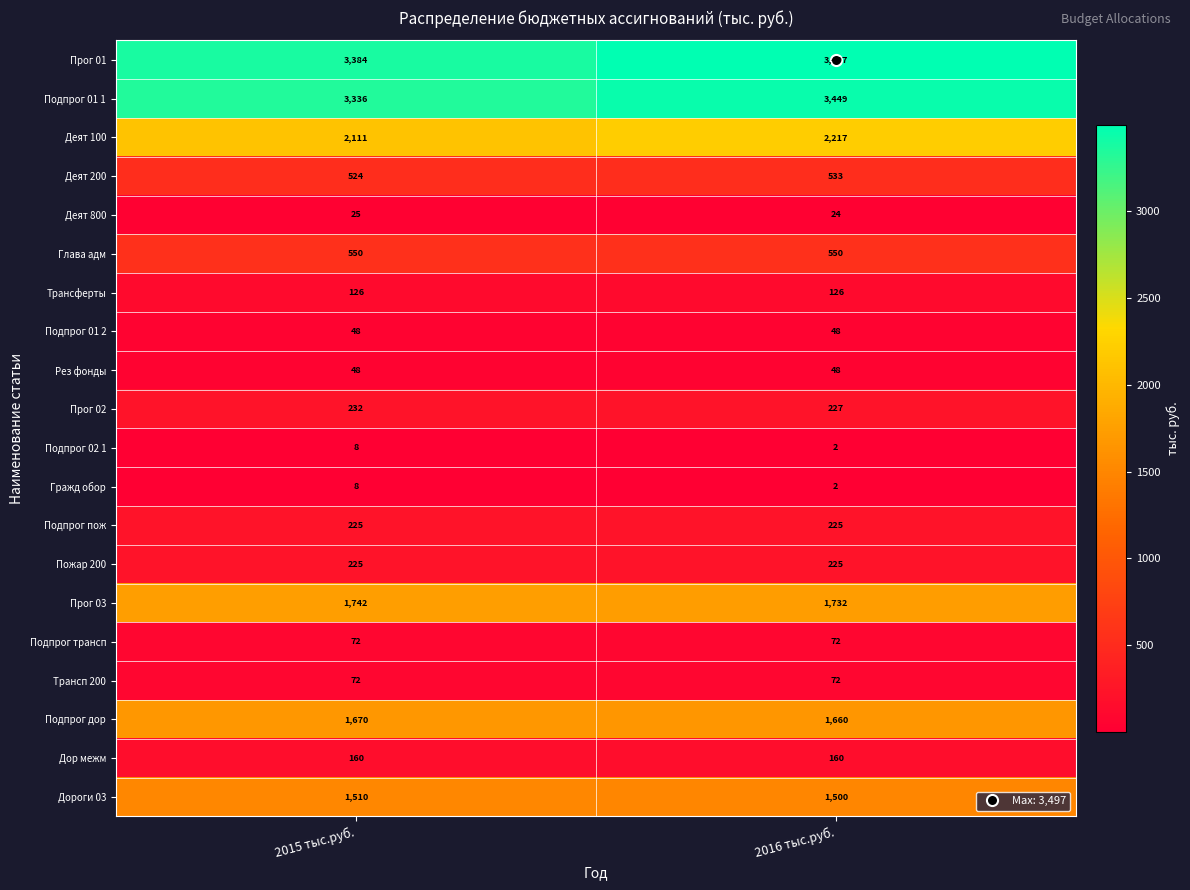

Which series has the largest total across all categories?

Прог 01